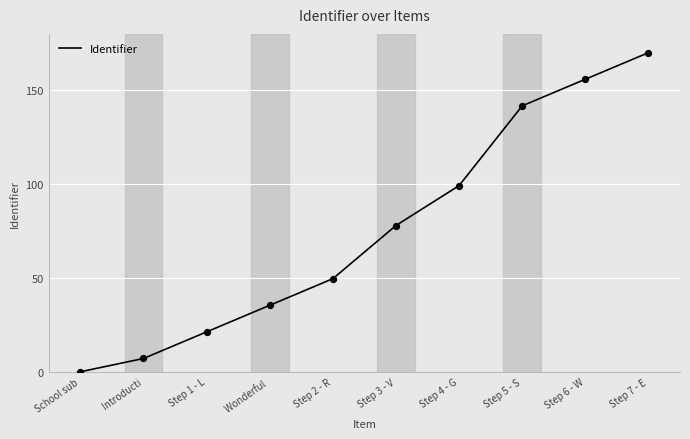

What is the change in value from Introducti to Step 4 - G?

+92.1